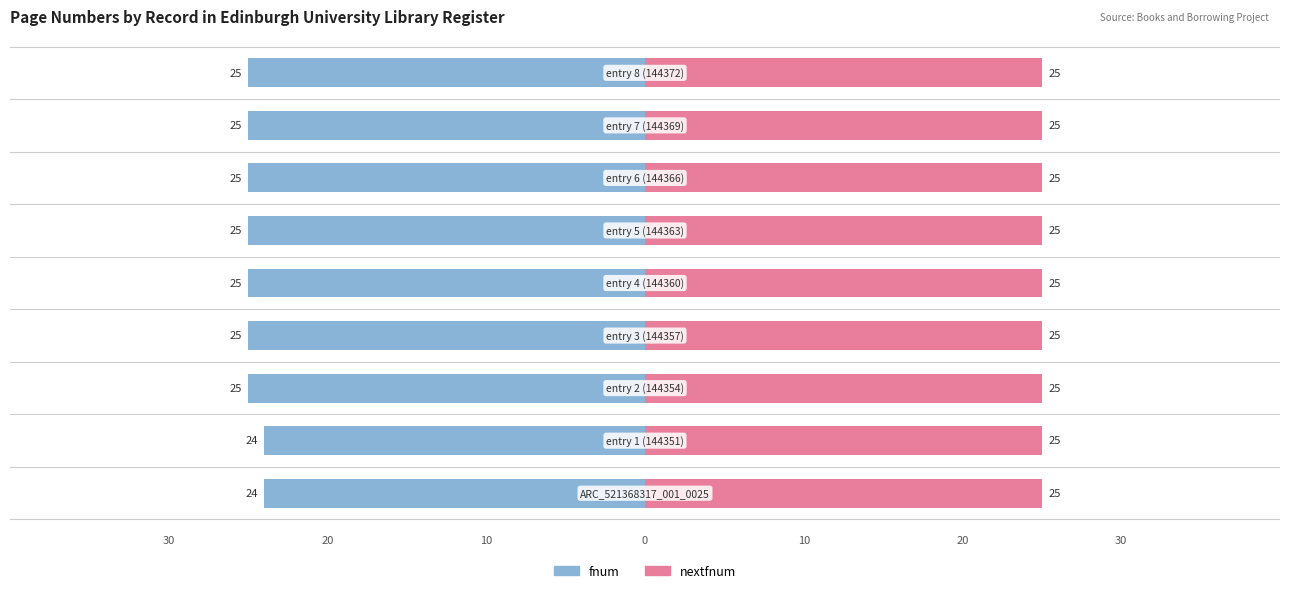

What are all the series names shown in the legend?

fnum, nextfnum